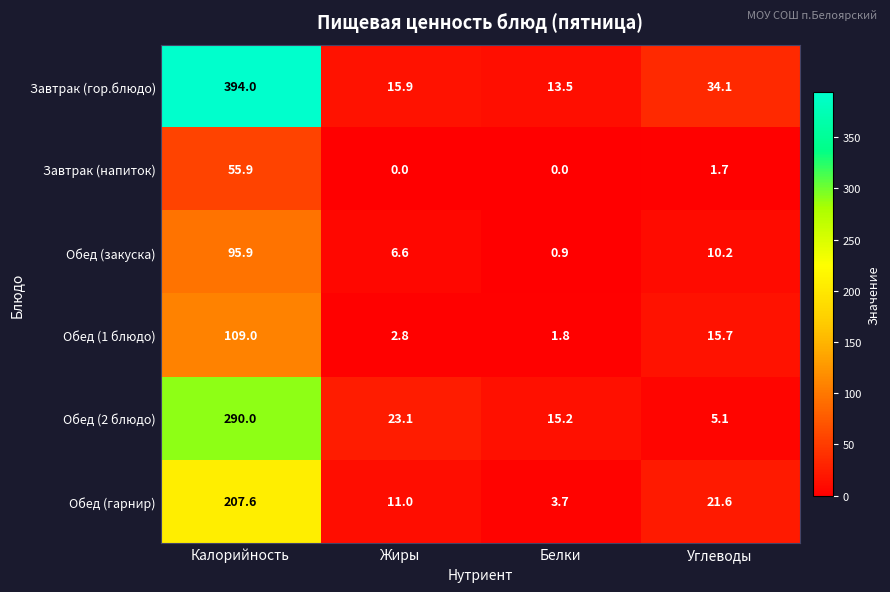

At which category does the chart reach its peak across all series?

Калорийность